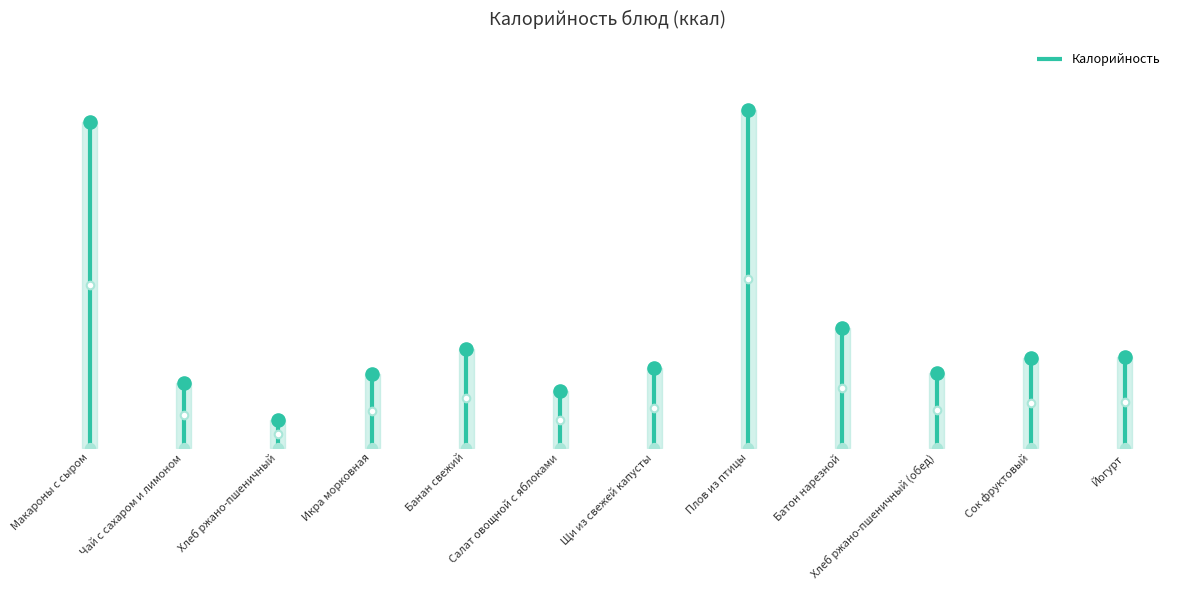

Approximately how many times larger is the value at Чай с сахаром и лимоном compared to Йогурт?

0.7